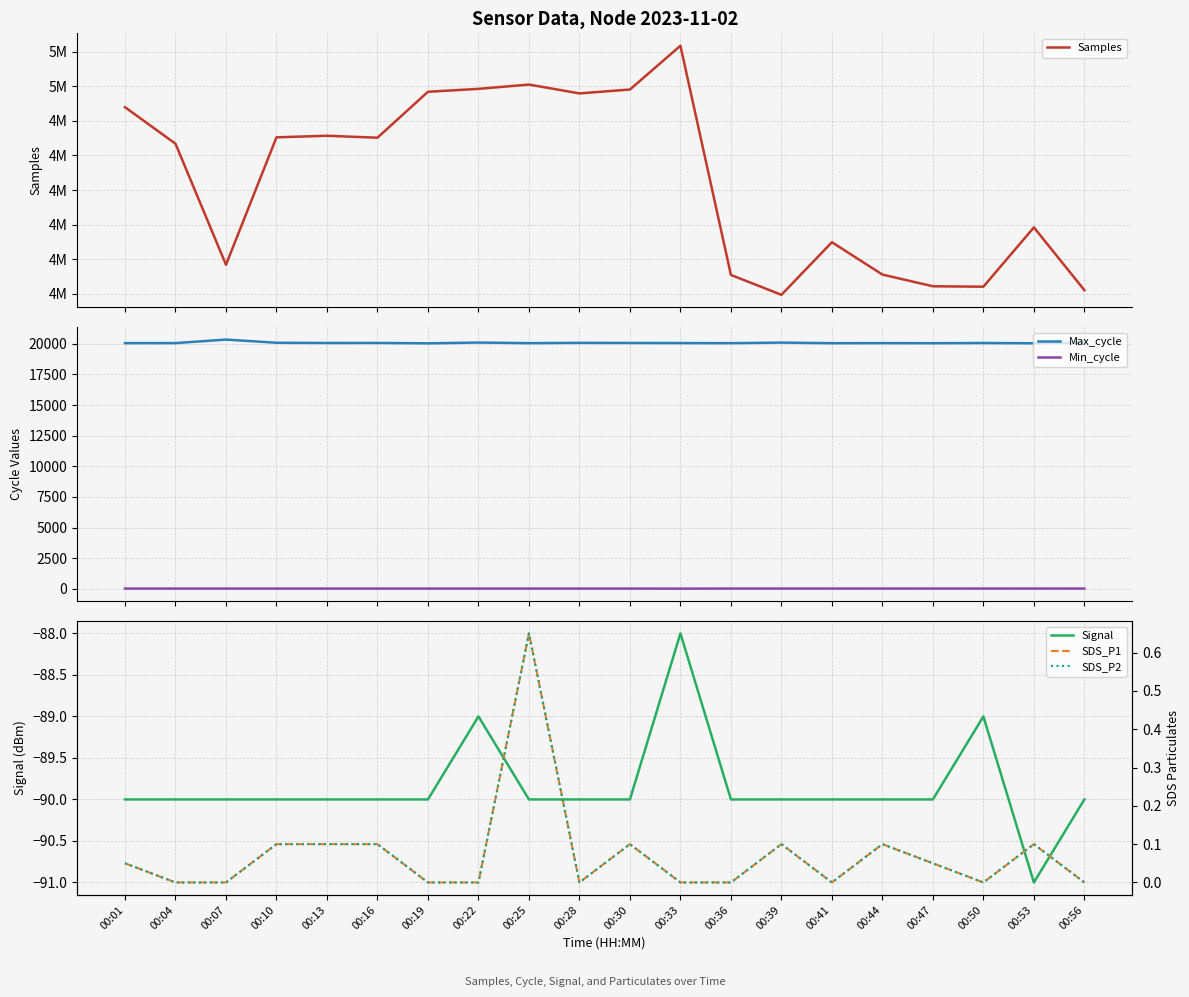

Rank the categories by SDS_P2 value from highest to lowest.

00:25, 00:10, 00:13, 00:16, 00:30, 00:39, 00:44, 00:53, 00:01, 00:47, 00:04, 00:07, 00:19, 00:22, 00:28, 00:33, 00:36, 00:41, 00:50, 00:56